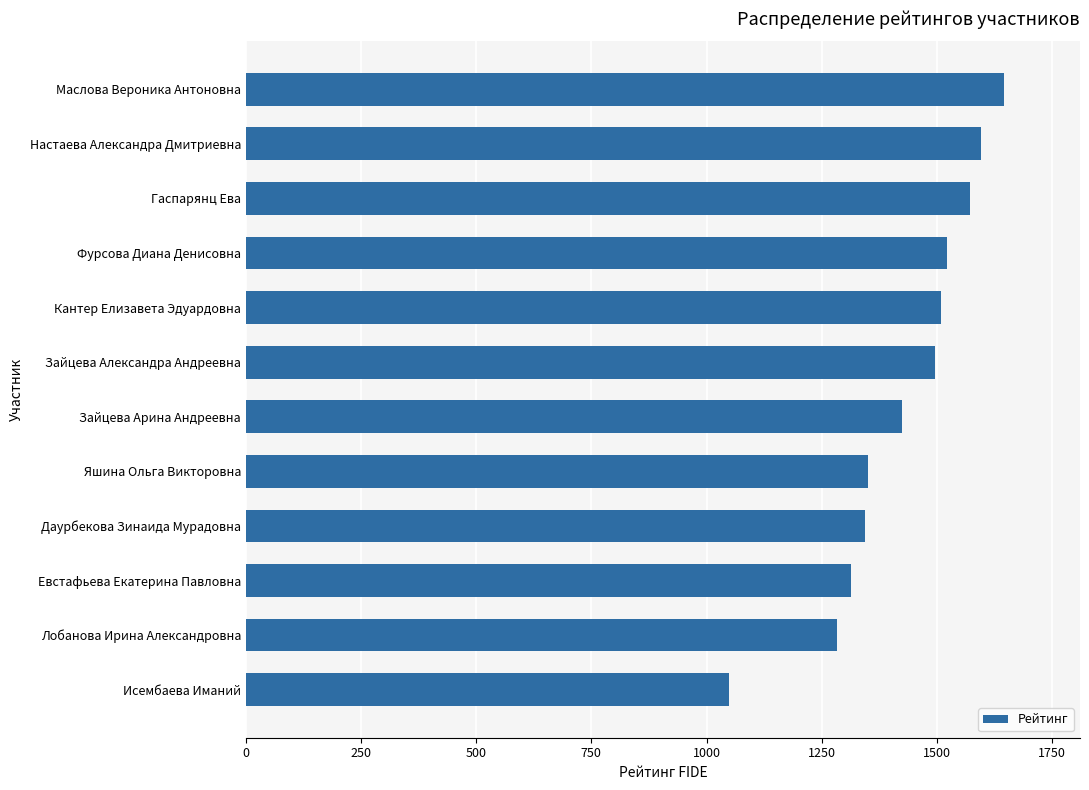

What is the value of the 8th bar from the top?

1350